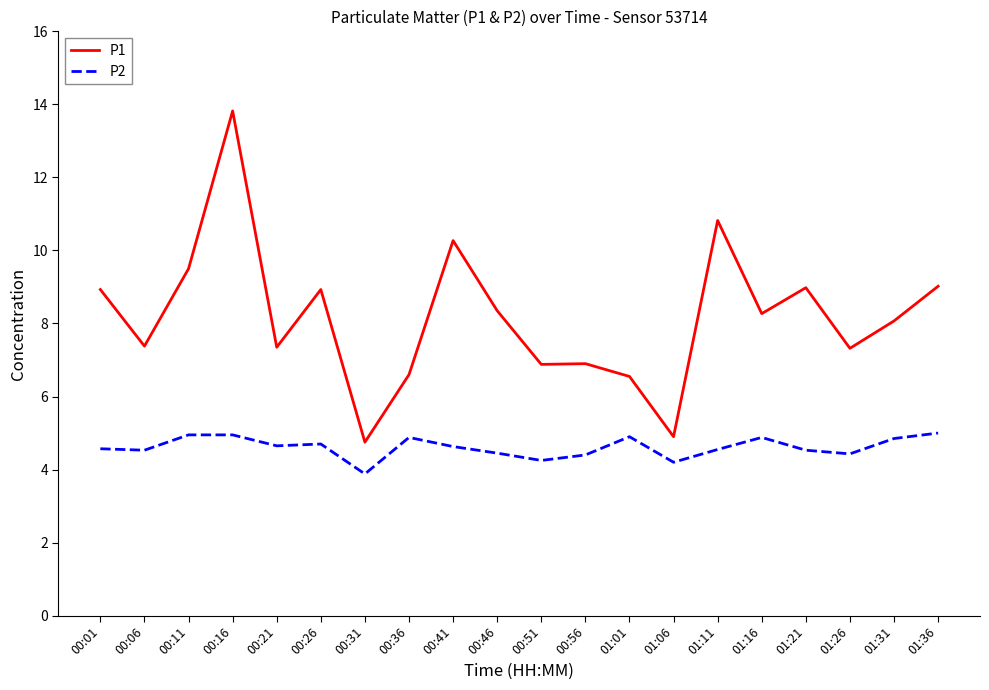

True or false: P1 has more than 0 points higher than both neighbors.

True